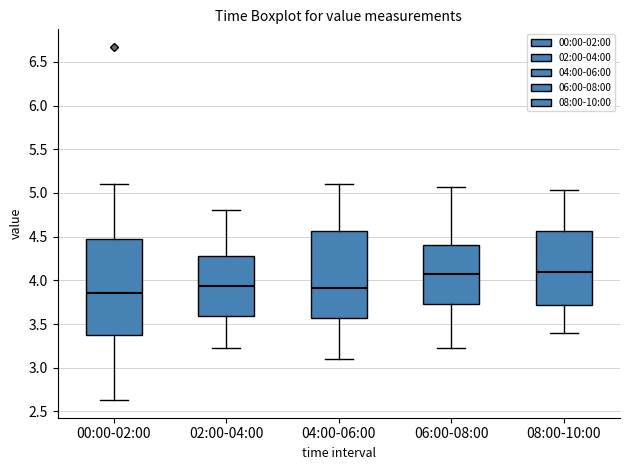

Which box is the tallest, from its lower edge to its upper edge?

00:00-02:00